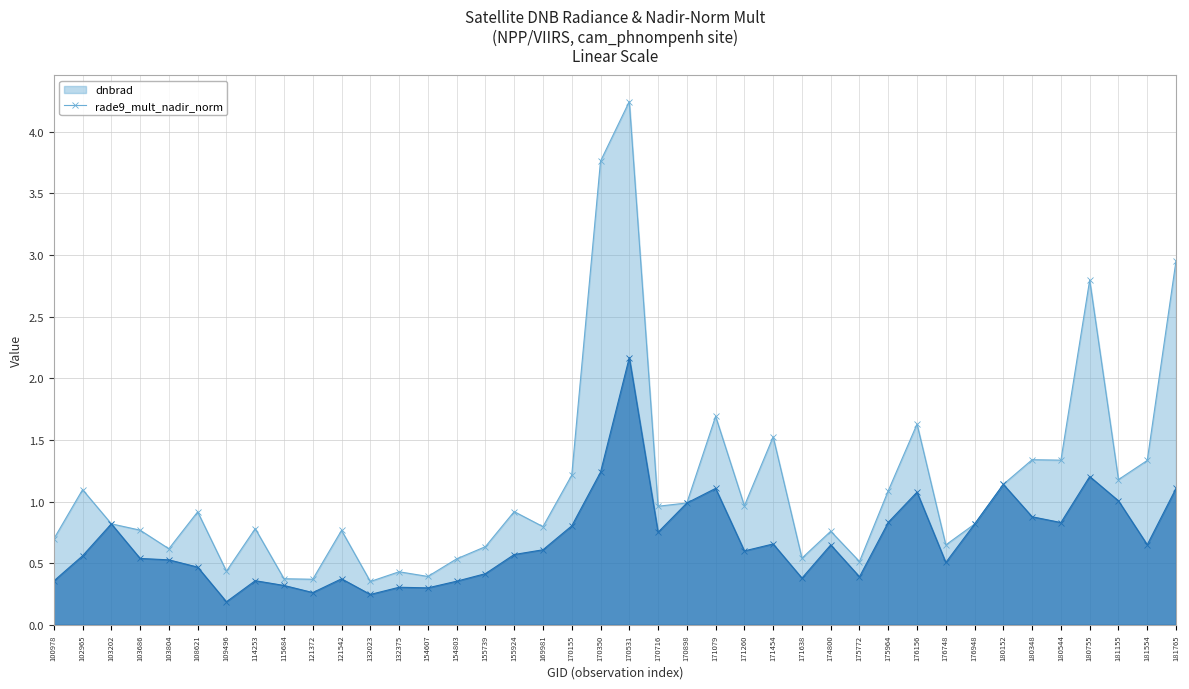

The rade9_mult_nadir_norm series shows 0.5 at 176748. True or false?

True